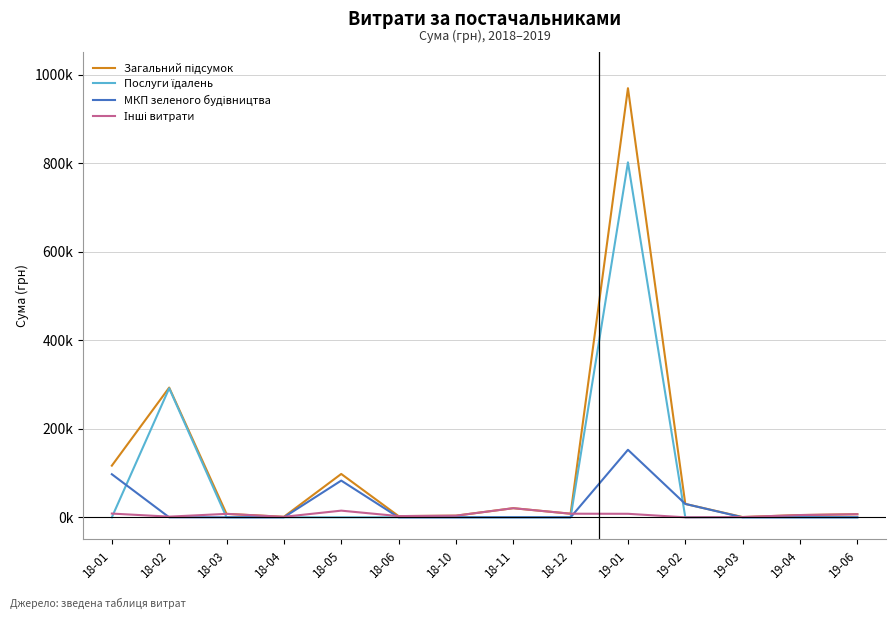

What is the total value across all series at 18-02?

586119.9